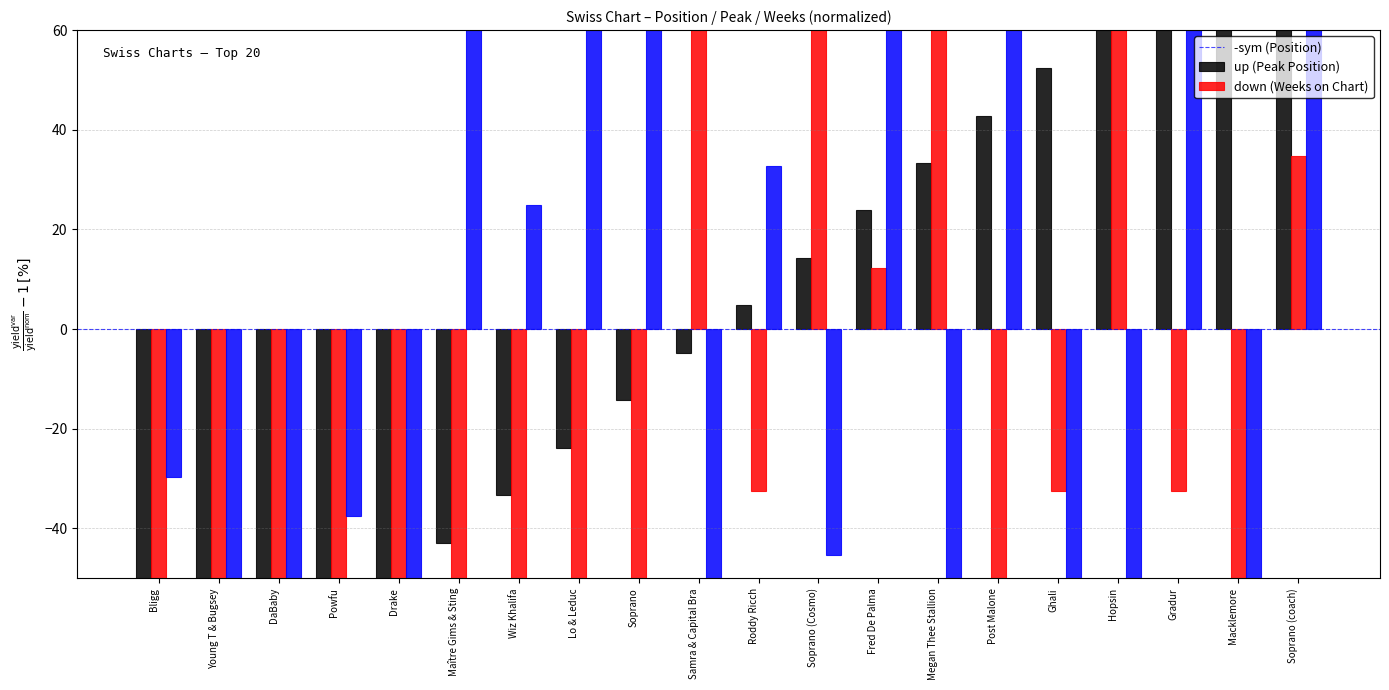

What is the difference between the second highest and second lowest values in the Weeks on Chart series?

179.7